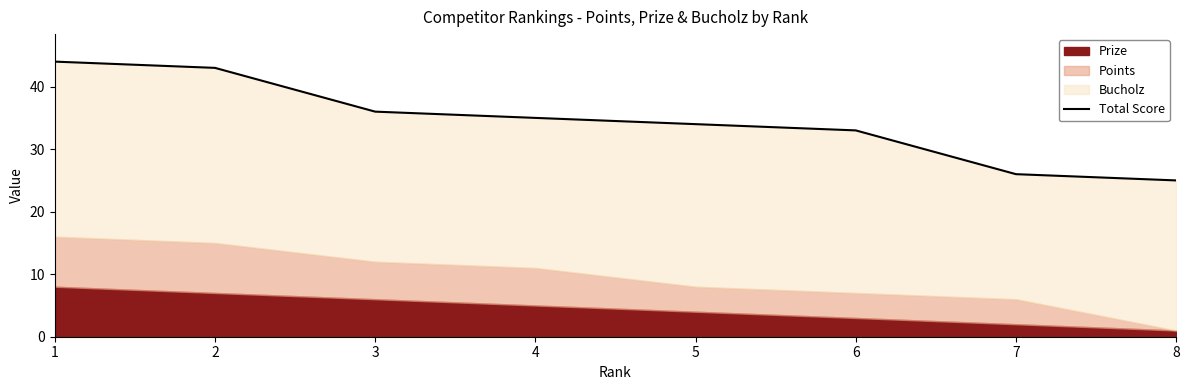

What value does the data have at 3?

36